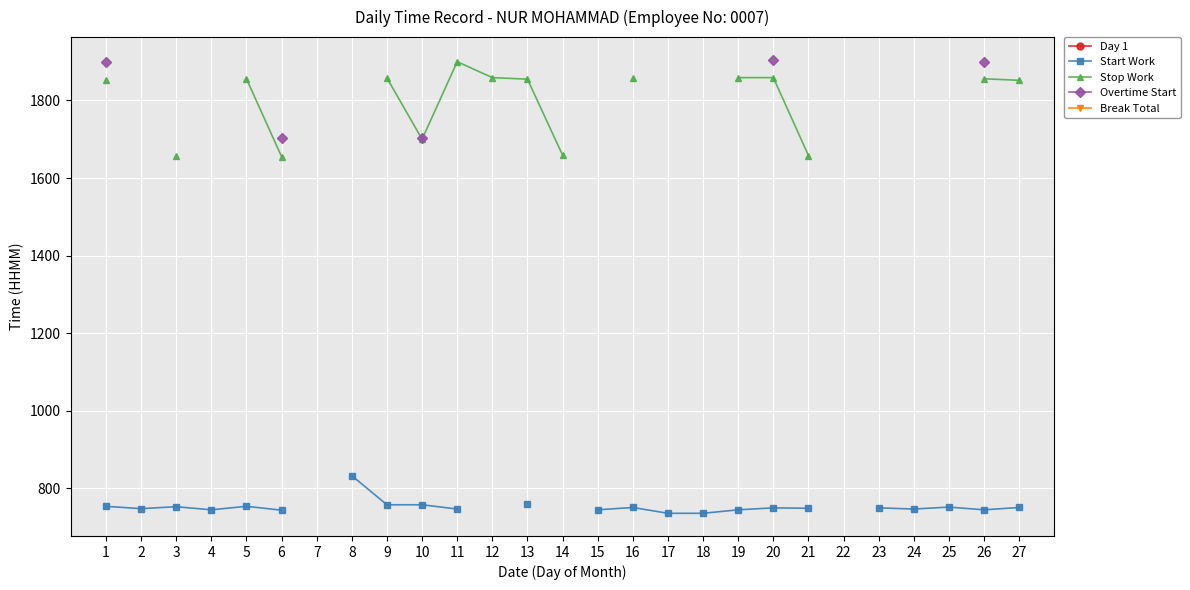

At which label does Break Total reach its peak?

1